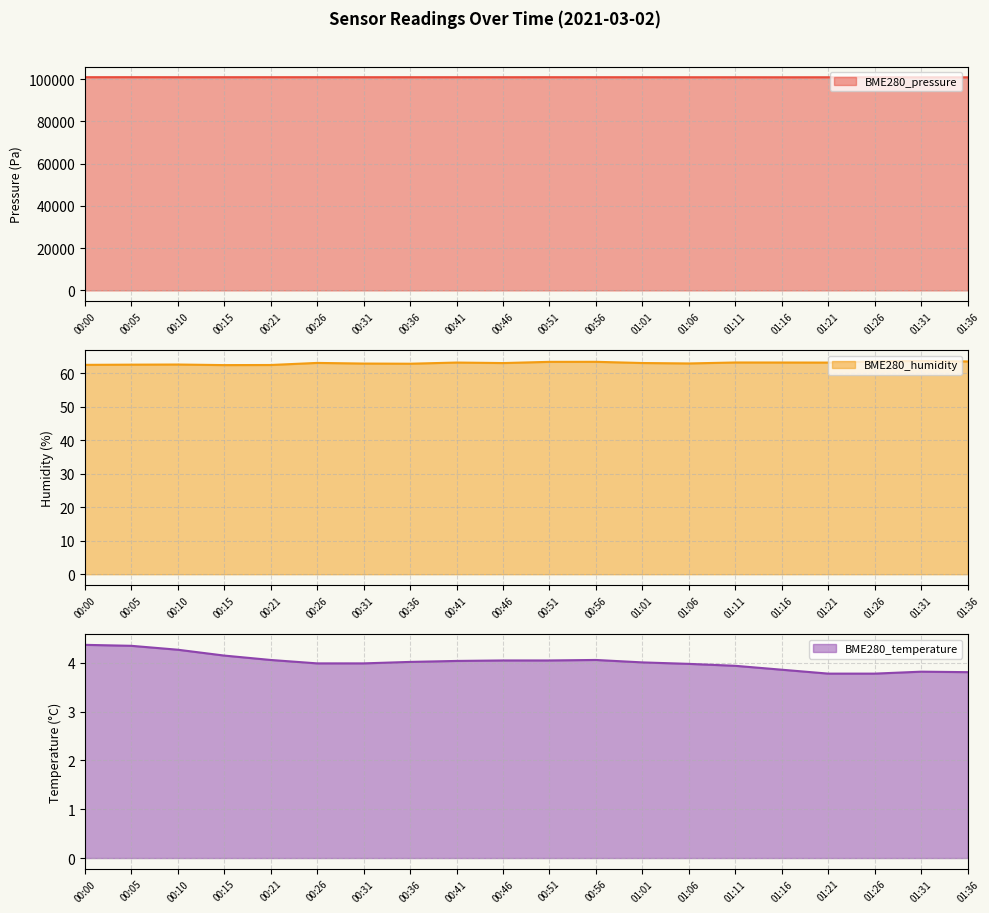

At 01:26, list the series in order from smallest to largest.

BME280_temperature, BME280_humidity, BME280_pressure